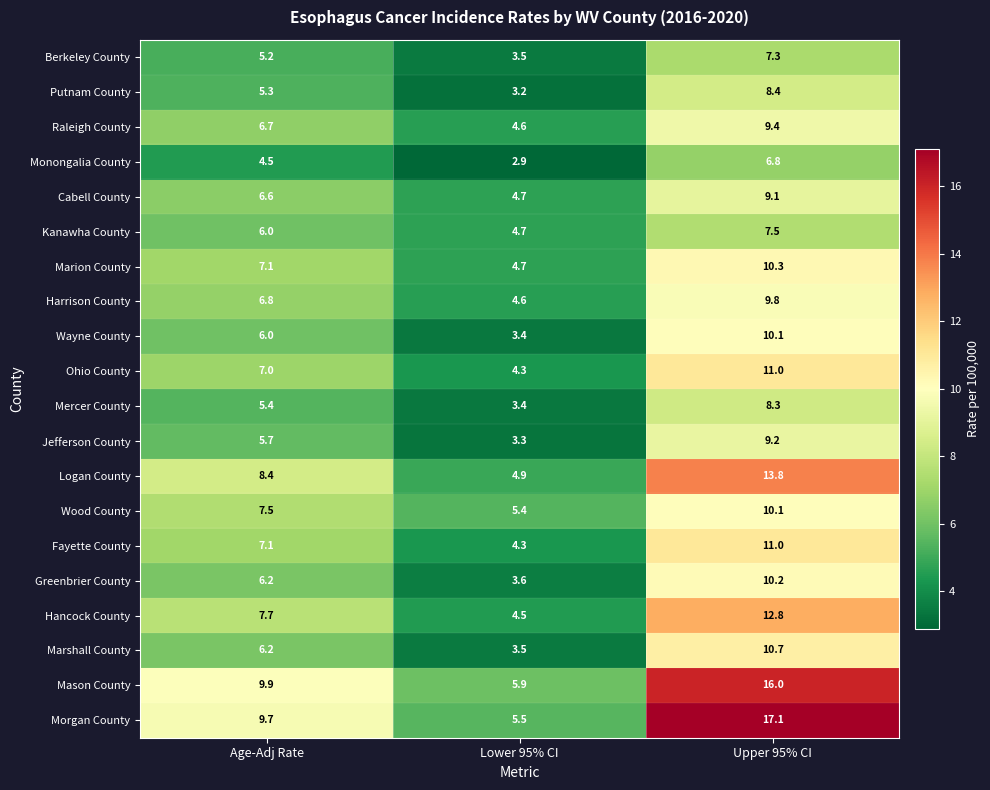

True or false: Fayette County has a value of 15.7 at Upper 95% CI.

False